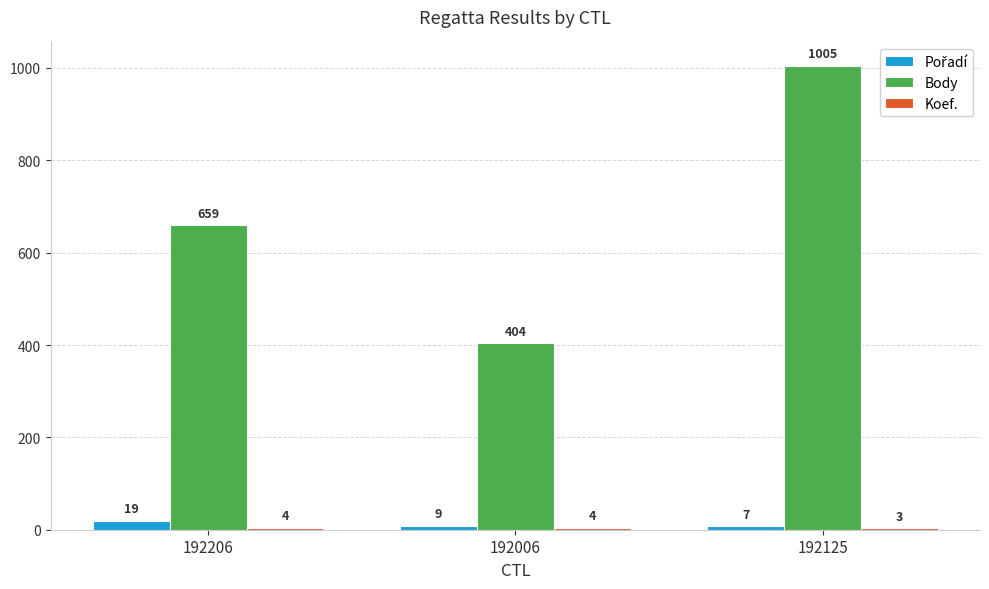

What is the greatest value displayed?

1005